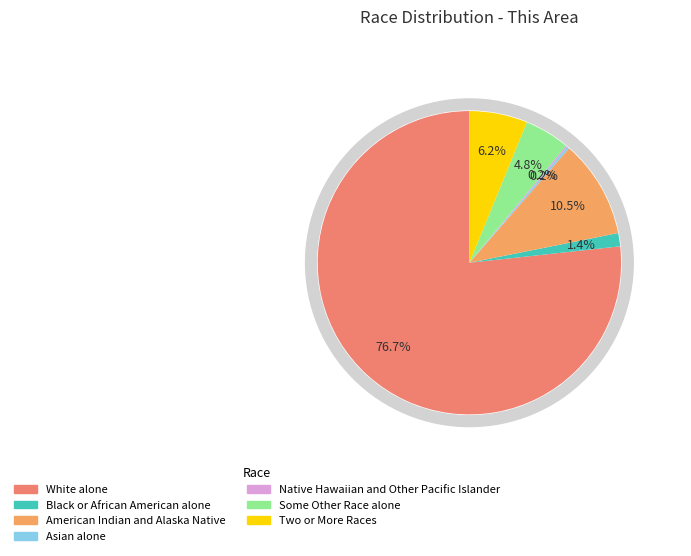

Which slice represents more than half of the pie?

White alone